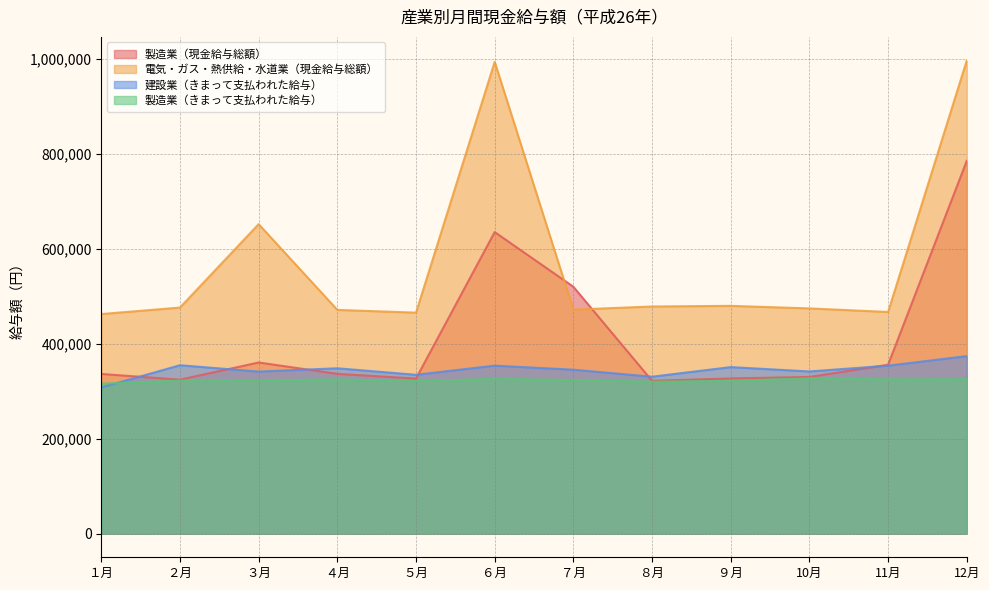

What is the maximum value for 建設業（きまって支払われた給与）?

373762